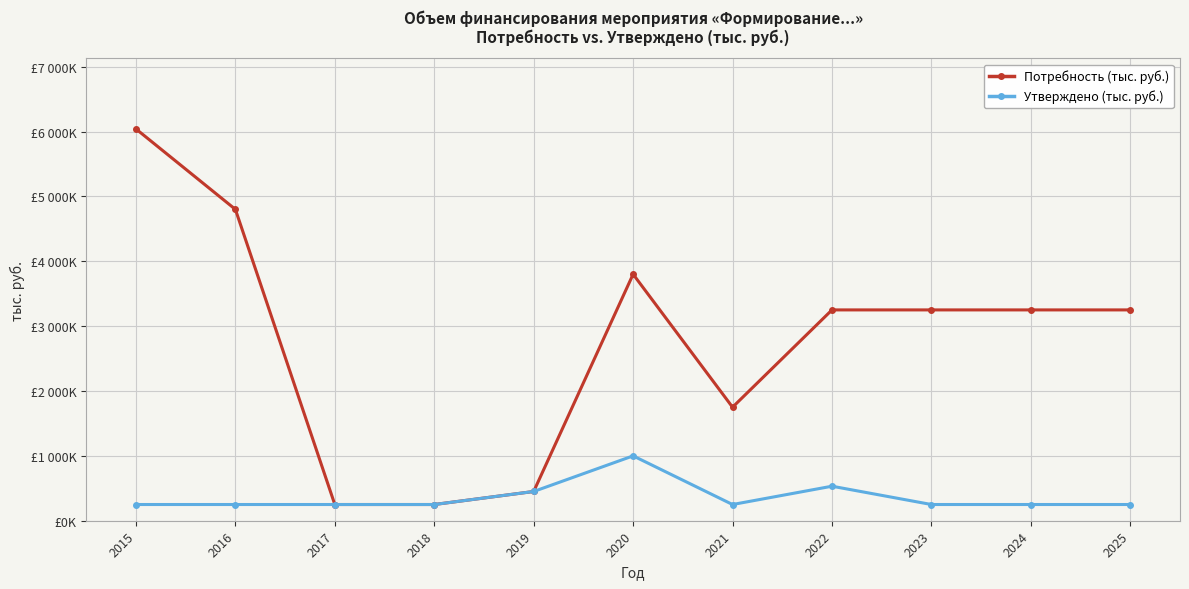

The Потребность (тыс. руб.) series shows 250.0 at 2017. True or false?

True